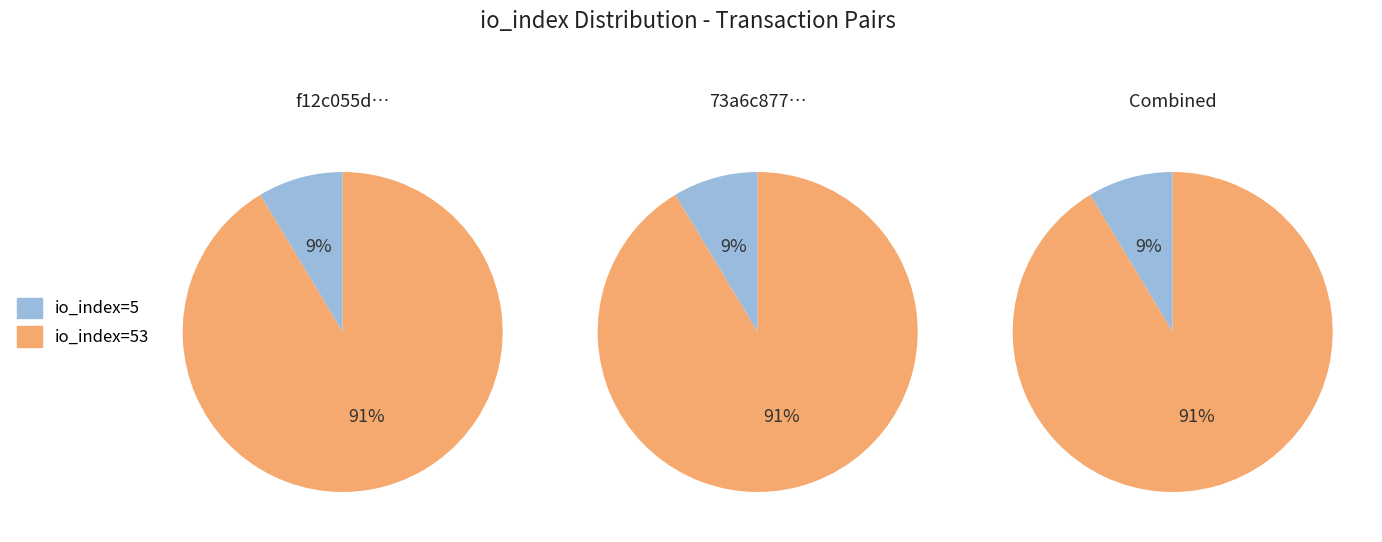

Between io_index=53 and io_index=5, which is larger?

io_index=53